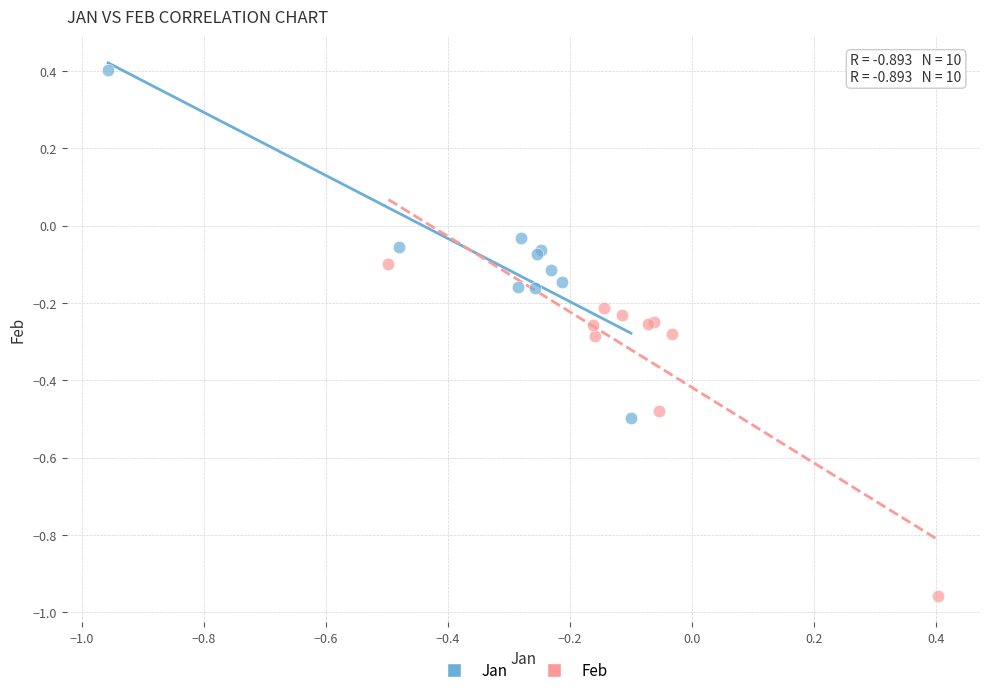

Which series contains the lowest Y value?

Feb